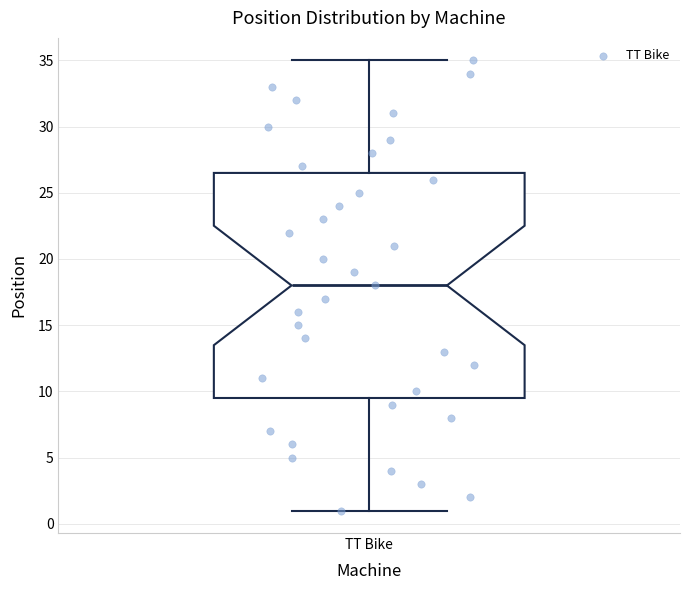

Where does the median line of the box for TT Bike sit on the y-axis? The values are not printed on the chart, so give them approximately, as read against the axis.

18.0